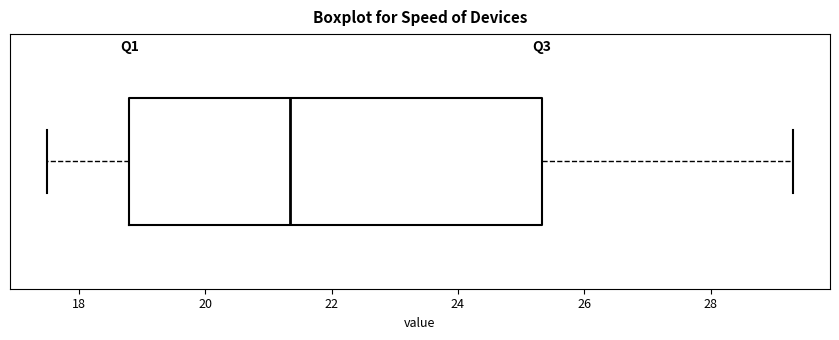

Where does the right whisker of the box end on the x-axis? The values are not printed on the chart, so give them approximately, as read against the axis.

29.4